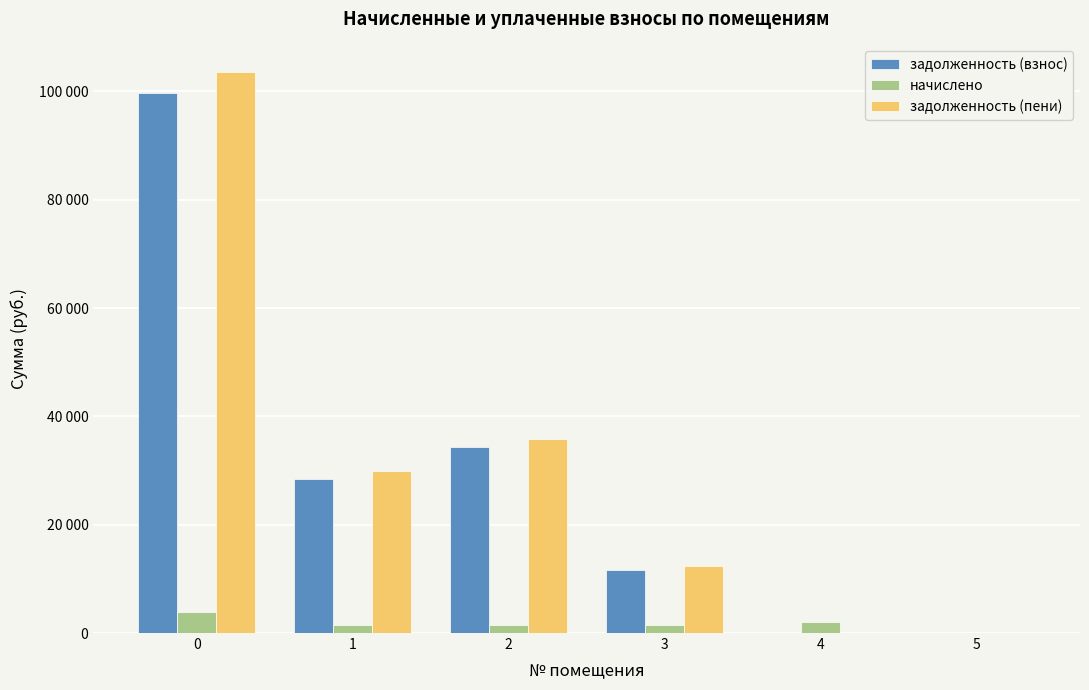

What is the value of the задолженность (взнос) bar at the 3rd from the left?

34430.5